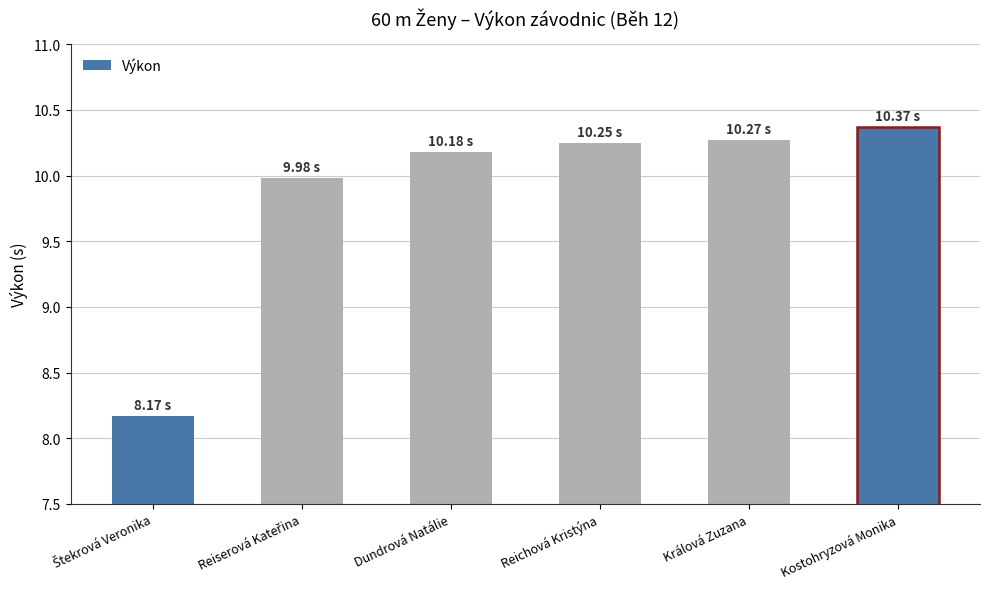

What is the difference between the second highest and minimum values?

2.1